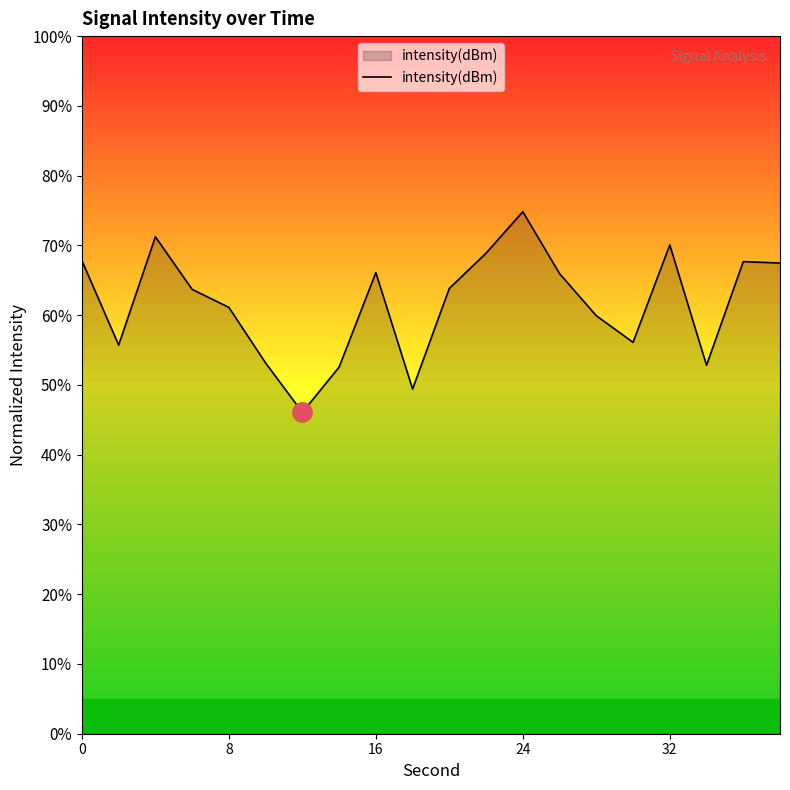

What is the sum of all values?

1234.4